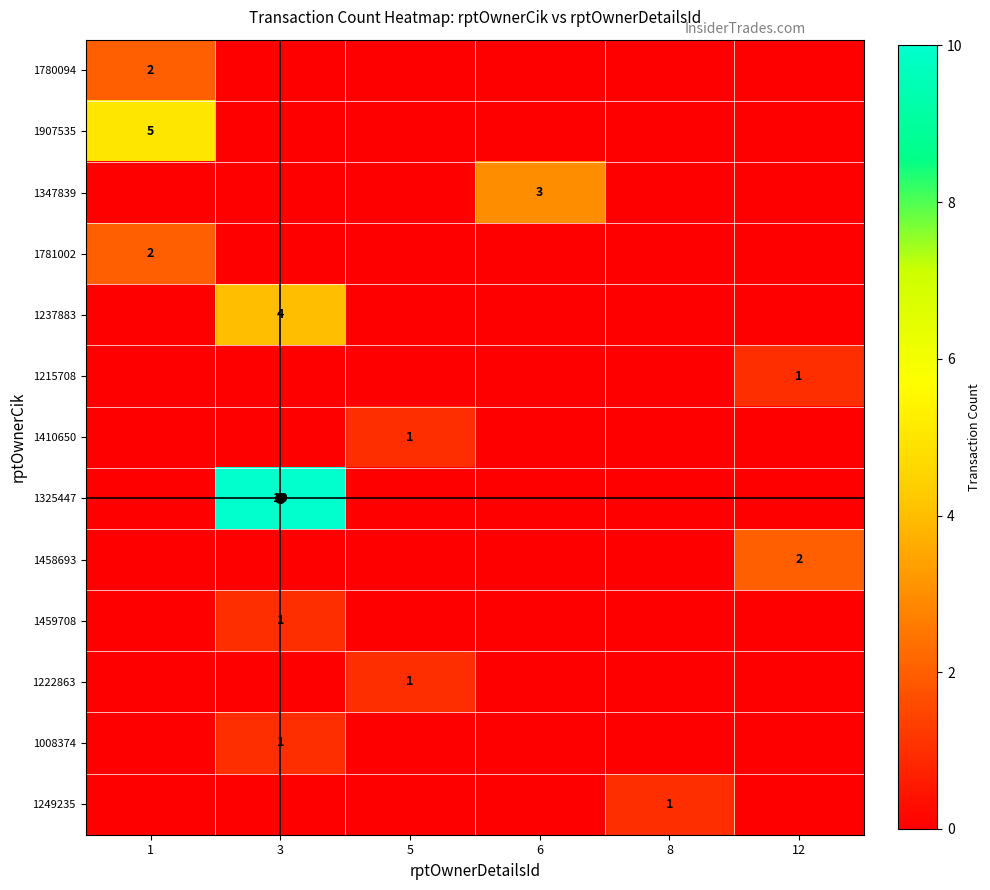

Which series has the widest spread of values?

1325447